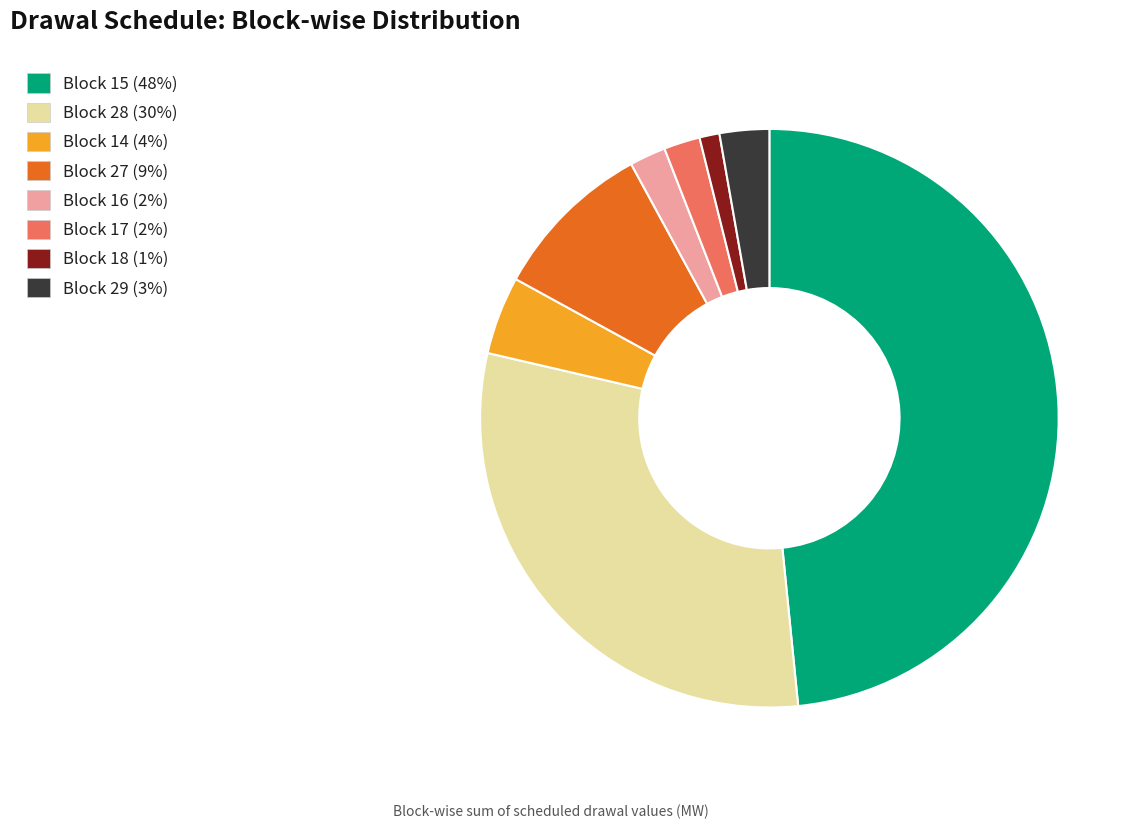

Which slice is the largest?

Block 15 (48%)